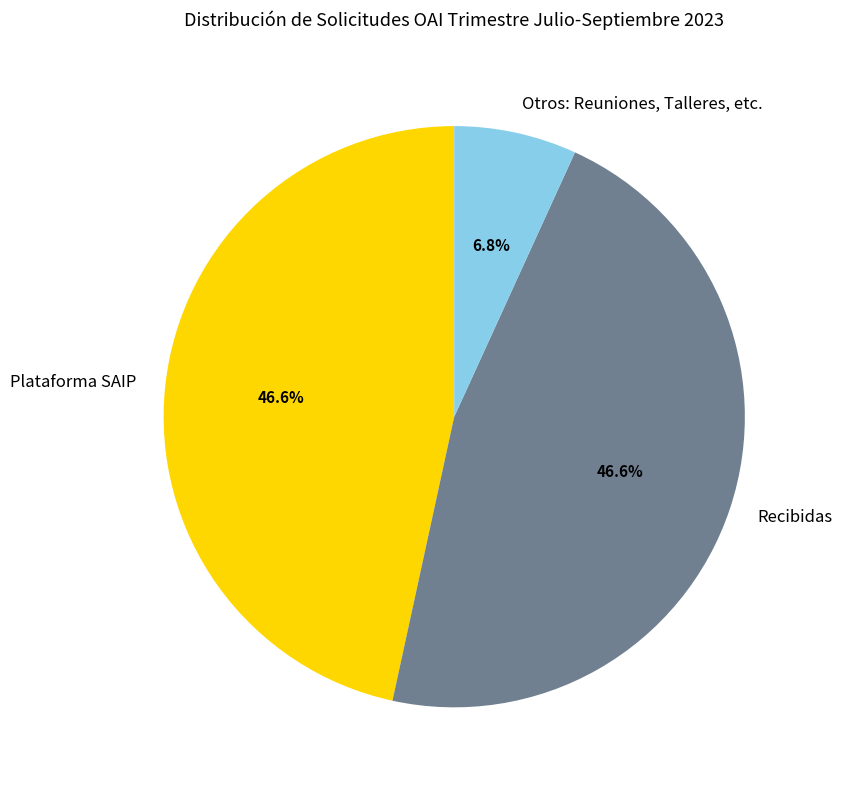

The Plataforma SAIP slice represents 32% of the pie. True or false?

False